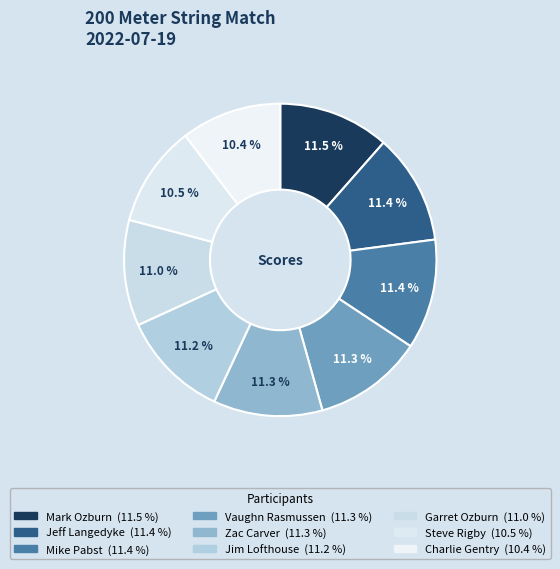

True or false: Jeff Langedyke accounts for 5% of the total.

False